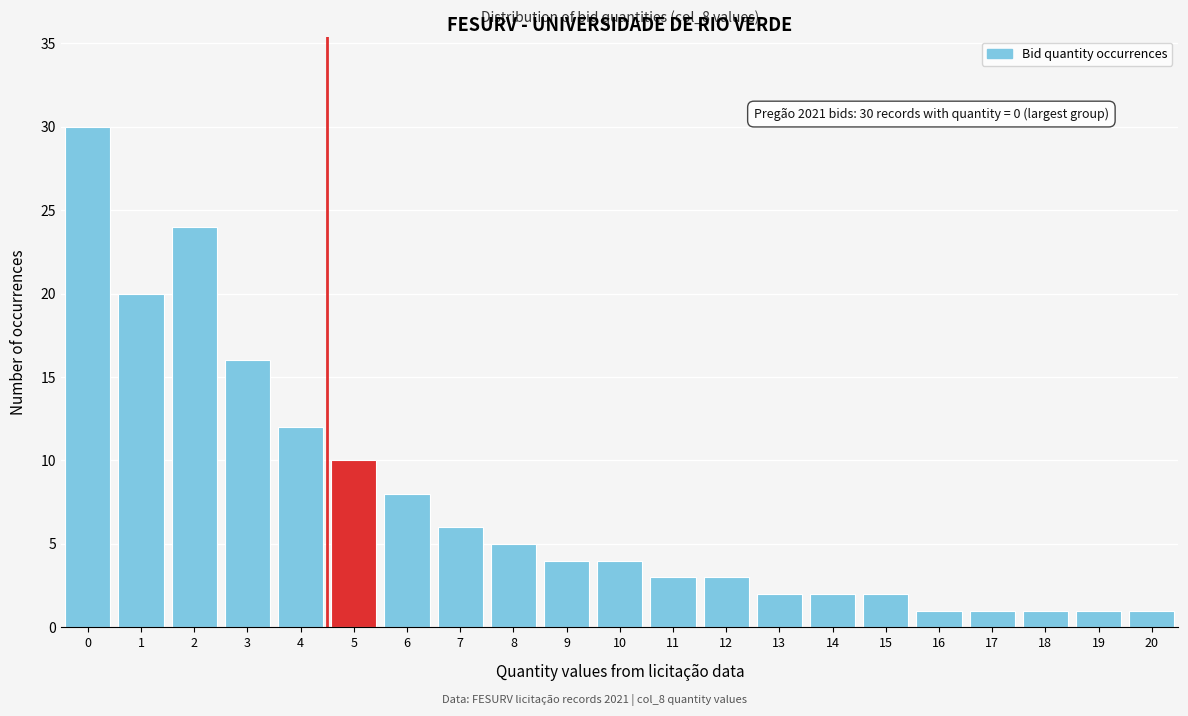

Reading right to left, what are all the values shown in this chart?

20=1	19=1	18=1	17=1	16=1	15=2	14=2	13=2	12=3	11=3	10=4	9=4	8=5	7=6	6=8	5=10	4=12	3=16	2=24	1=20	0=30